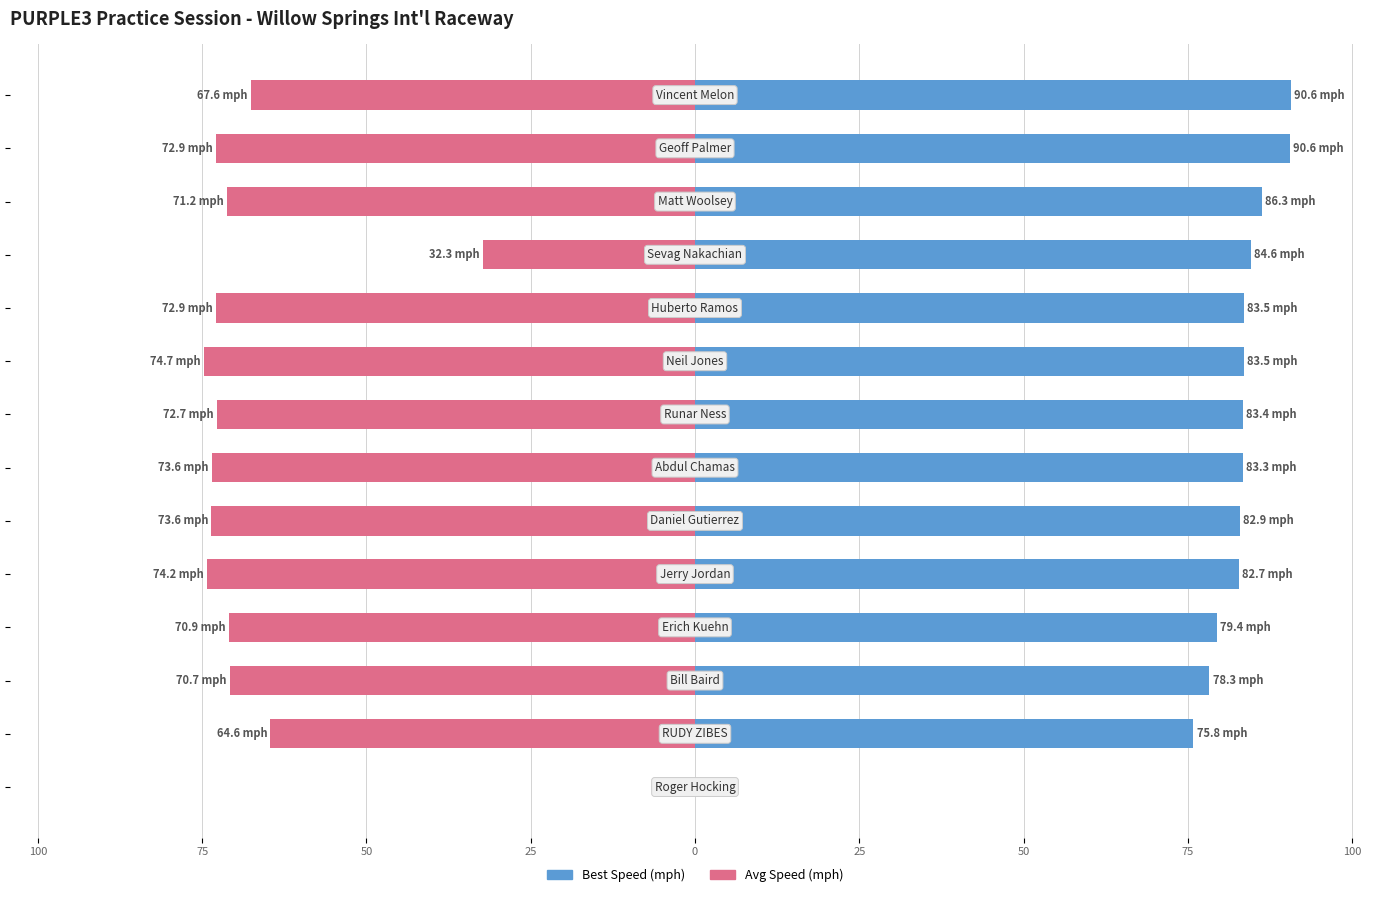

Which has a higher value, 25 or 75?

75